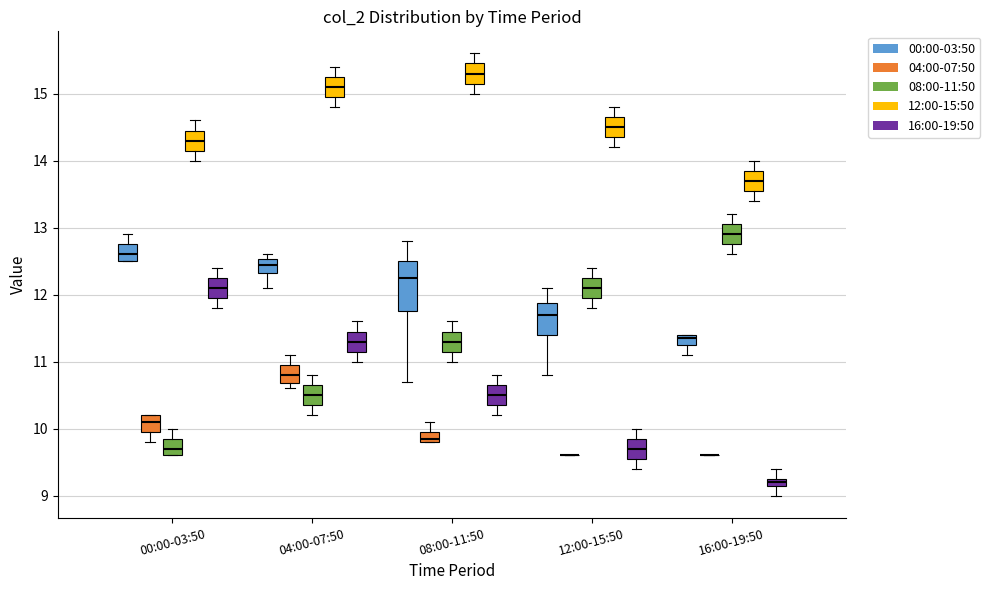

Comparing the boxes themselves (not the whiskers), which one is the tallest?

08:00-11:50 (00:00-03:50)